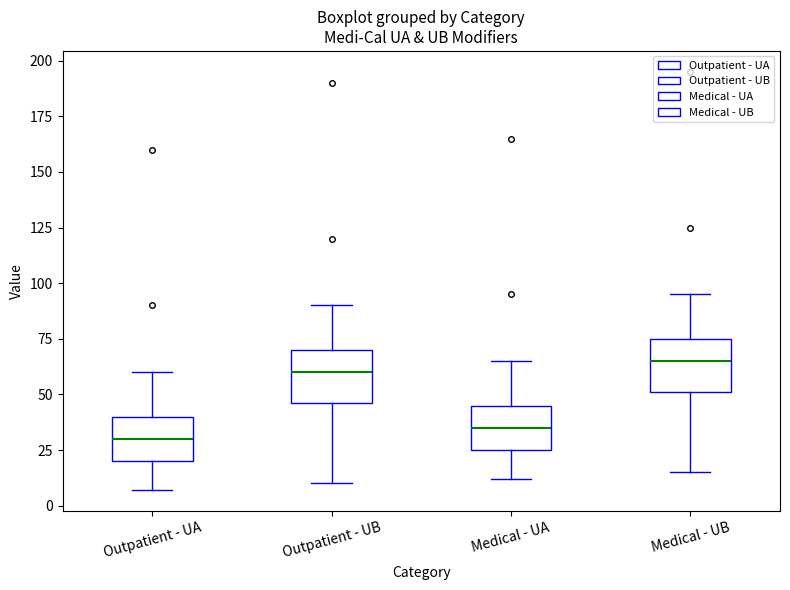

Which box's median line is the highest?

Medical - UB